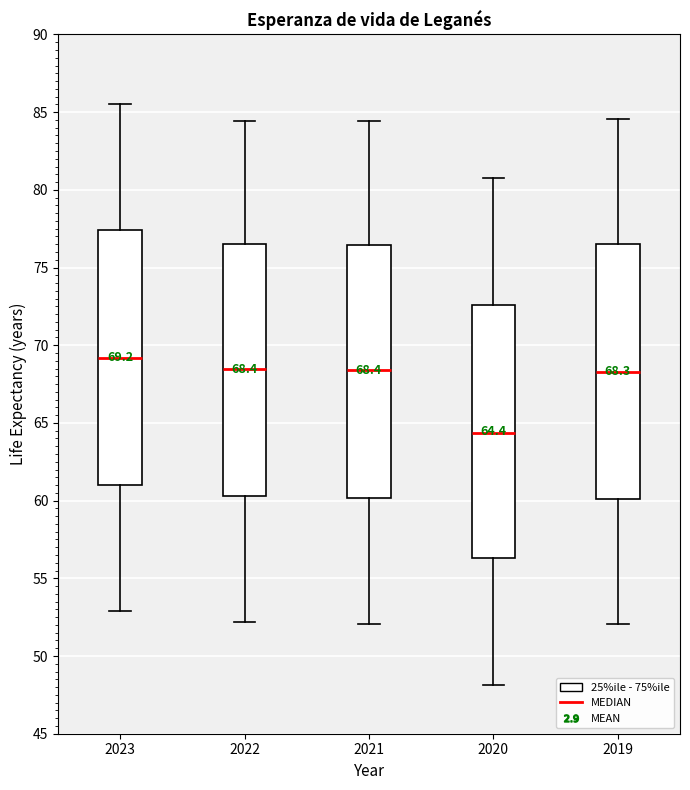

Which box has the lowest median line?

2020